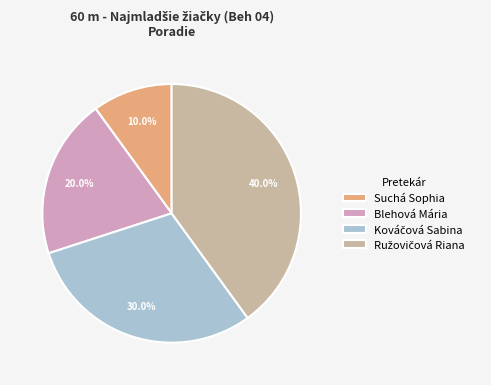

Which category has the smallest portion of the pie?

Suchá Sophia